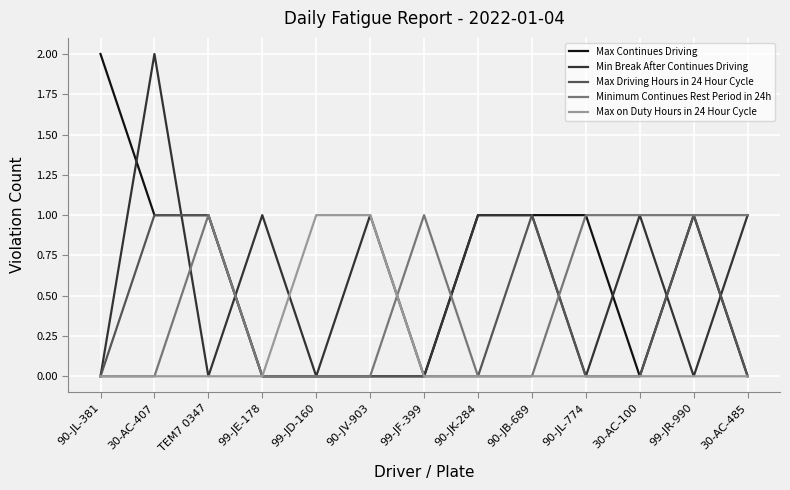

What position from the right is 90-JL-774?

4